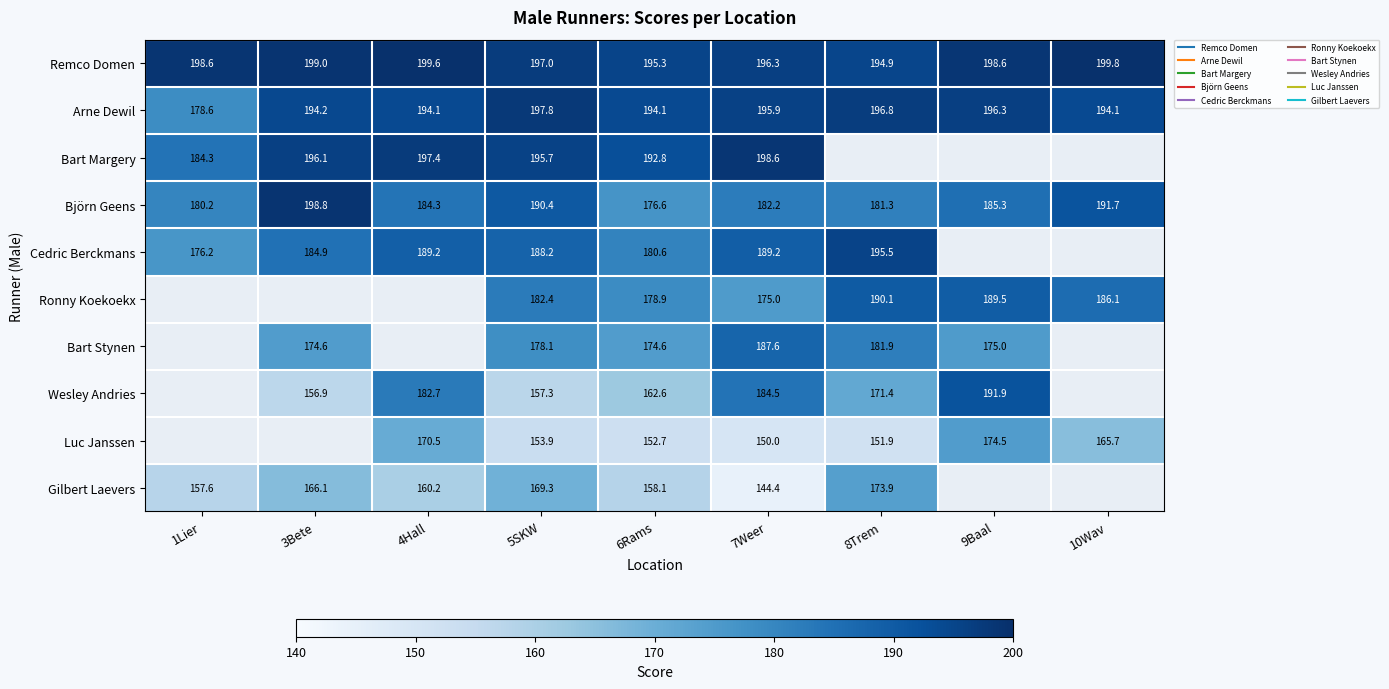

Which series changed the most between 3Bete and 7Weer?

Wesley Andries